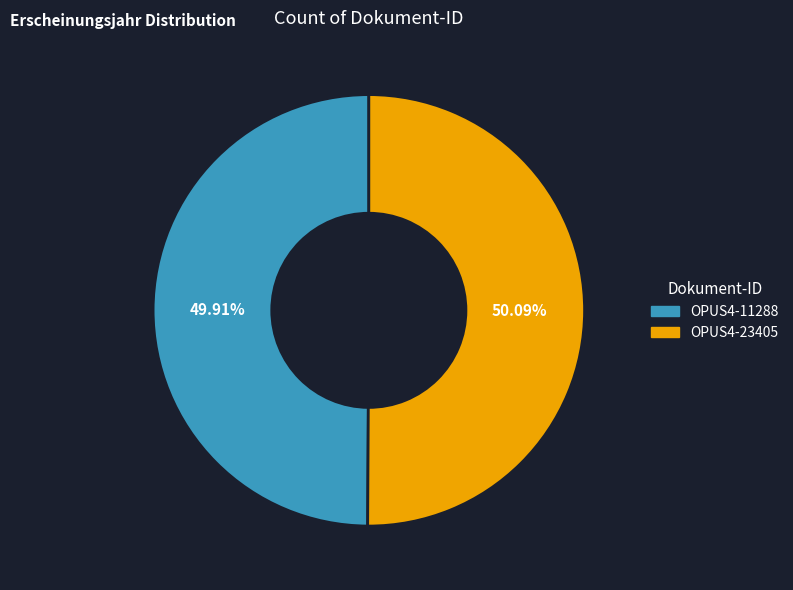

Count the number of slices in the pie.

2